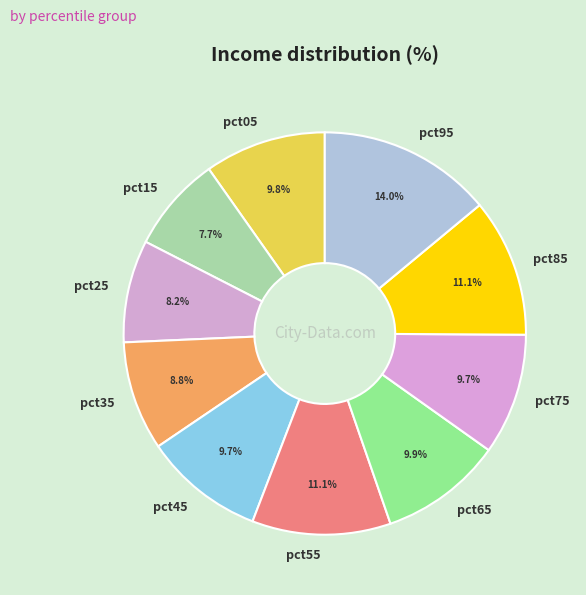

How many slices are in this pie chart?

10